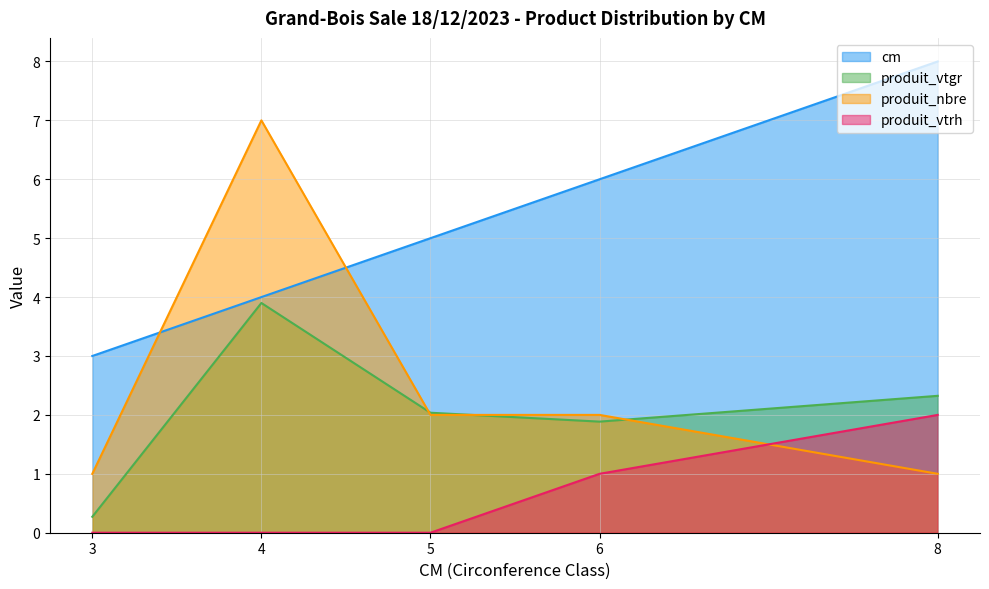

How many categories are shown in the chart?

5